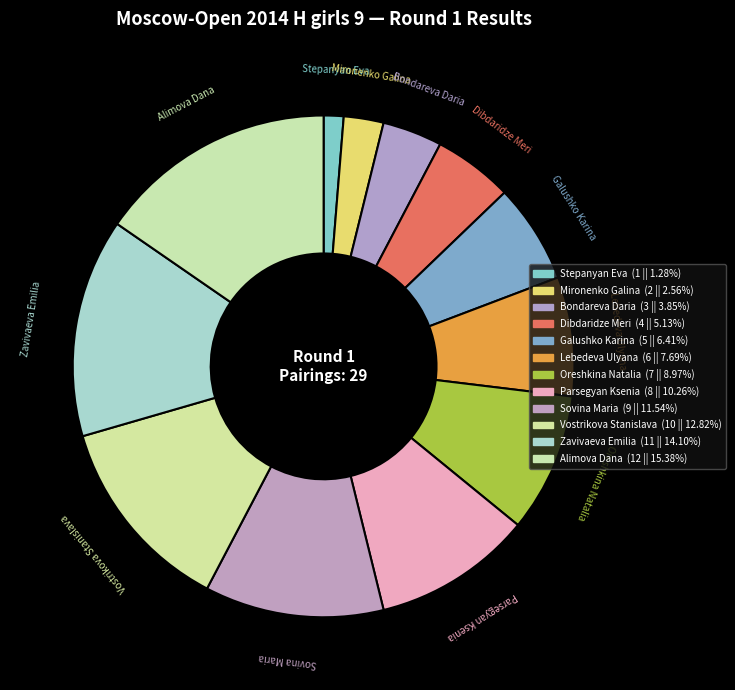

Does Lebedeva Ulyana represent more than half of the total?

No